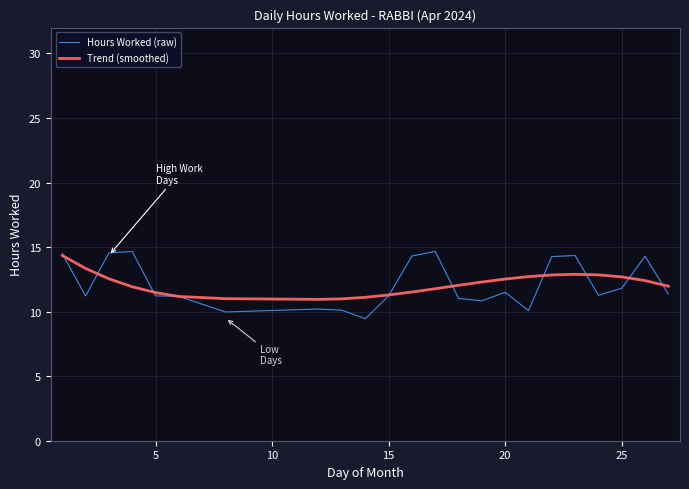

How many lines are shown in the chart?

2